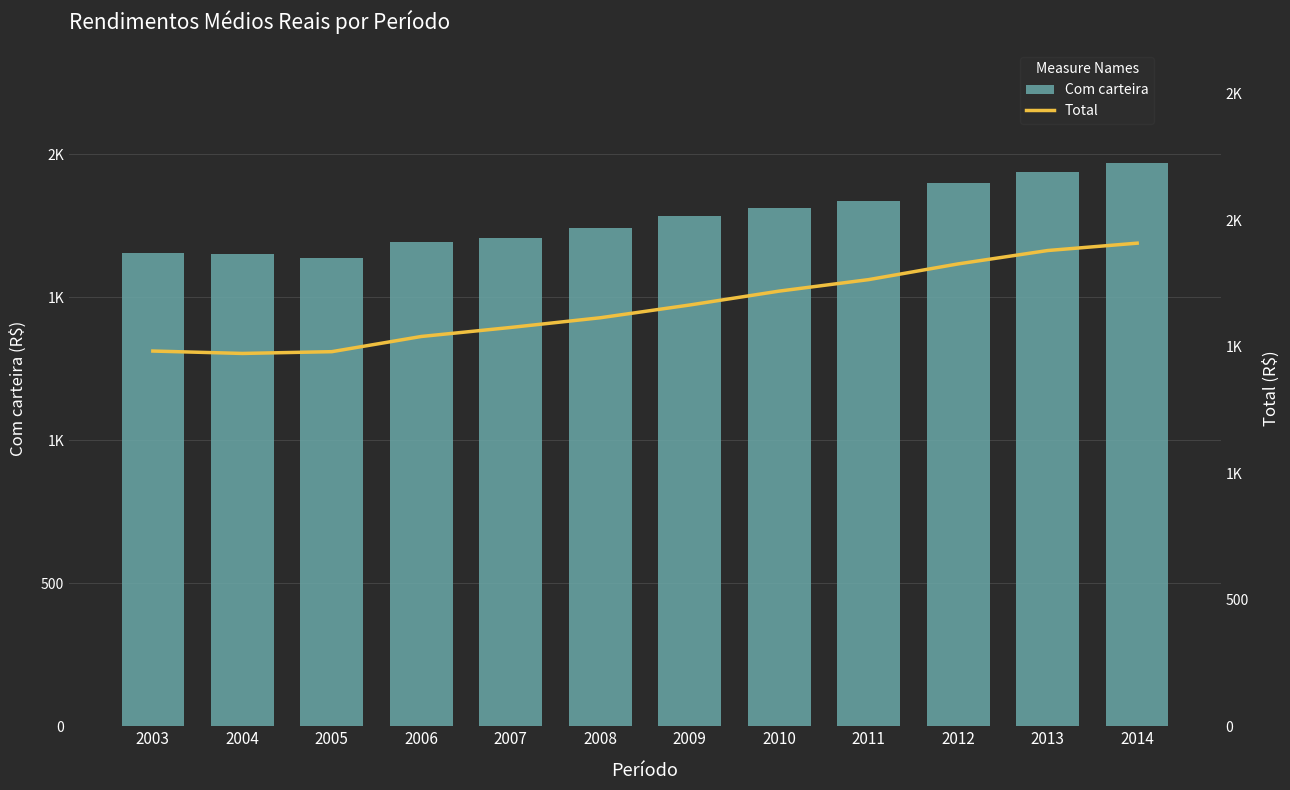

What is the value of the Total bar at the 5th from the left?

1575.6